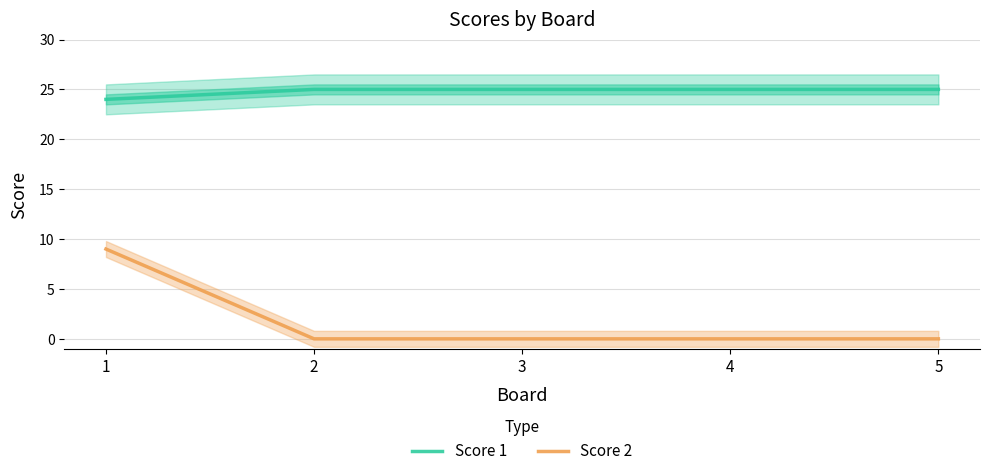

What are all the series names shown in the legend?

Score 1, Score 2